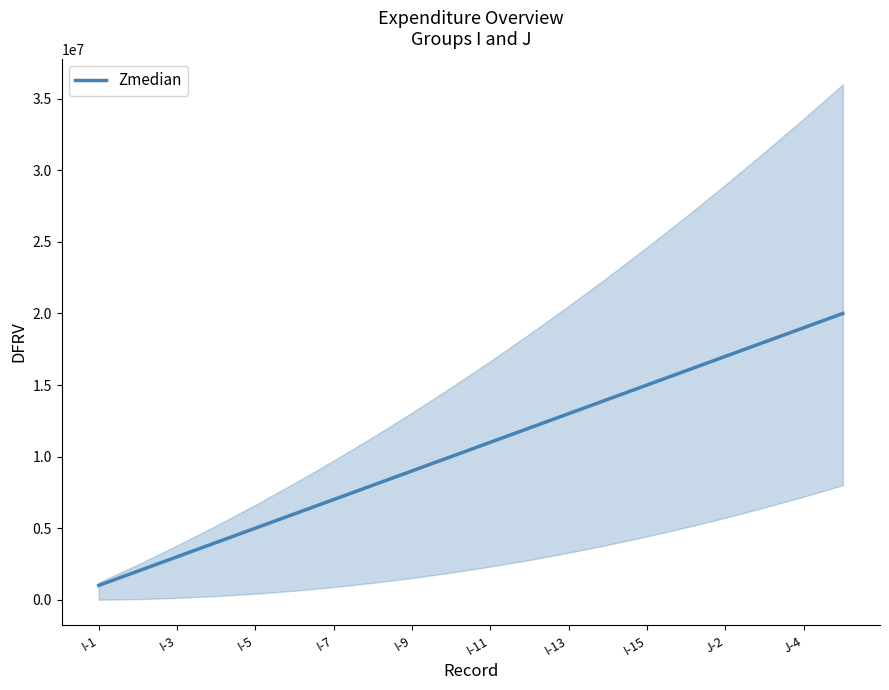

Which category has the lowest value across all series?

I-1